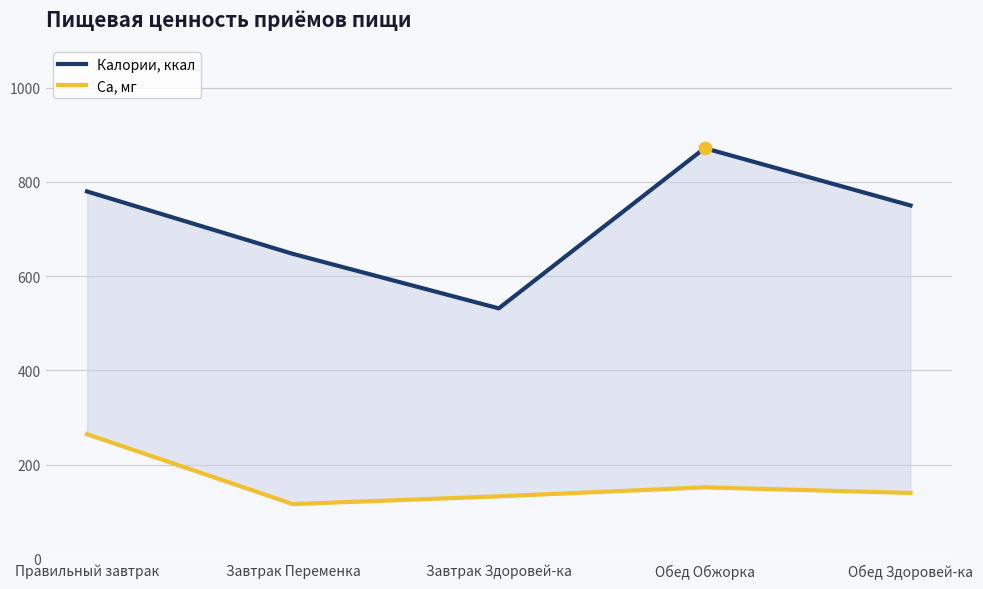

What is the total value across all series at Обед Здоровей-ка?

890.0